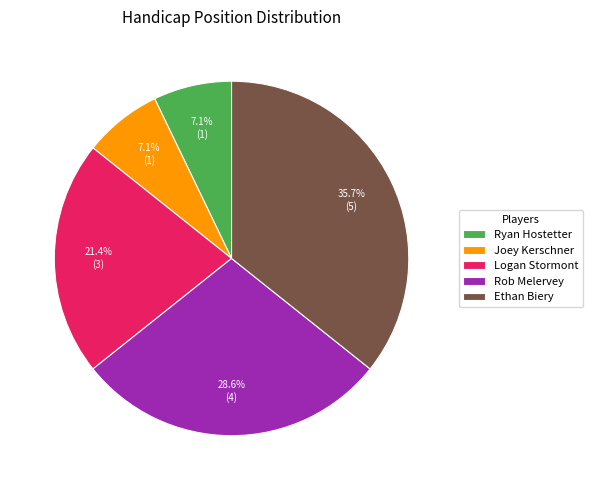

Is it true that Rob Melervey is 29% of the pie?

True